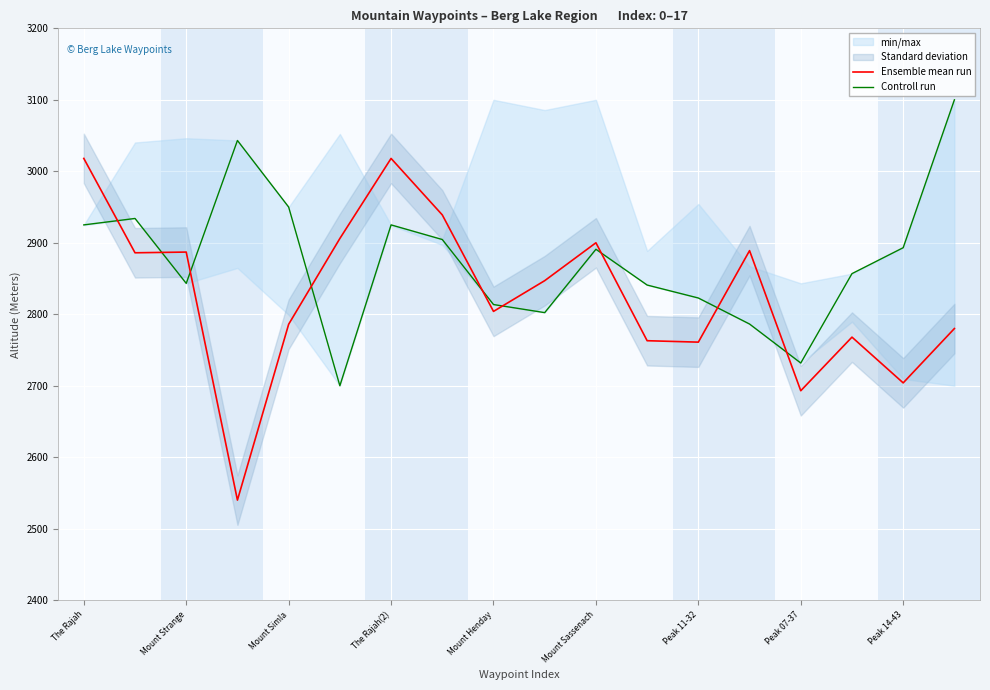

How many times do Controll run and Ensemble mean run cross each other?

9